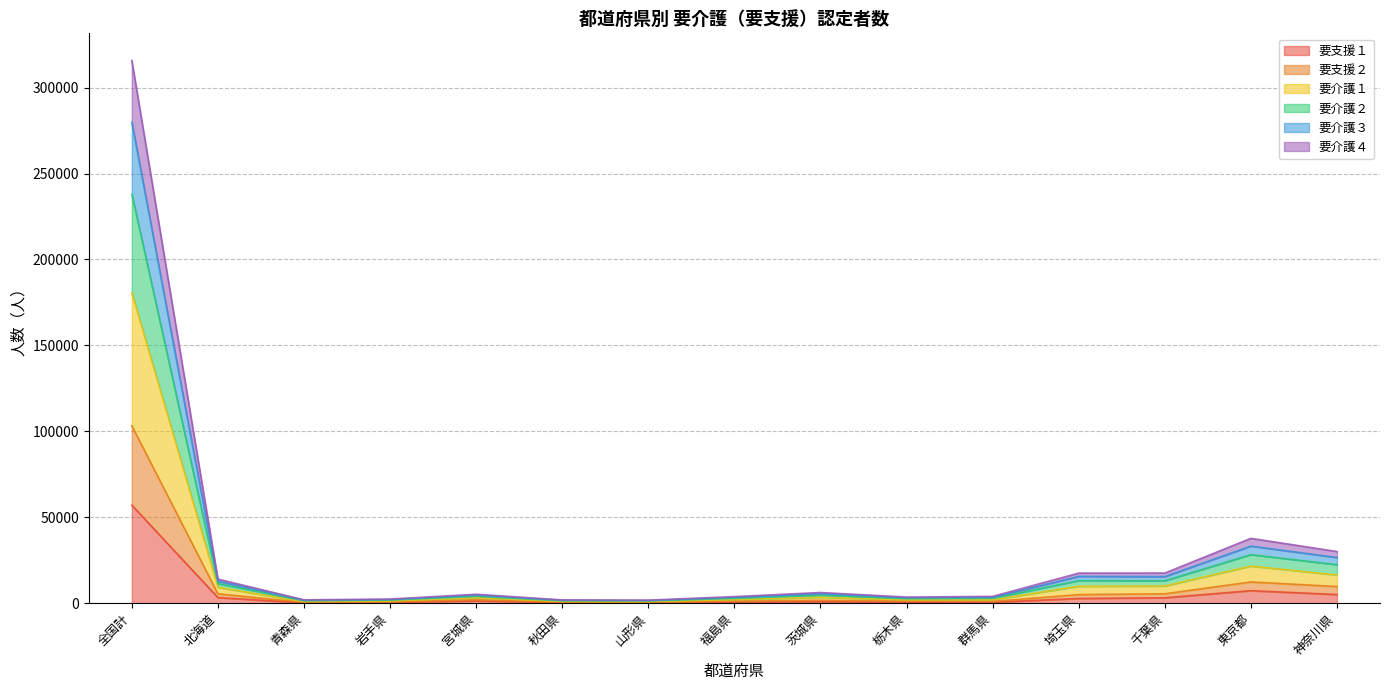

True or false: 要介護２ and 要介護４ cross at least once.

False